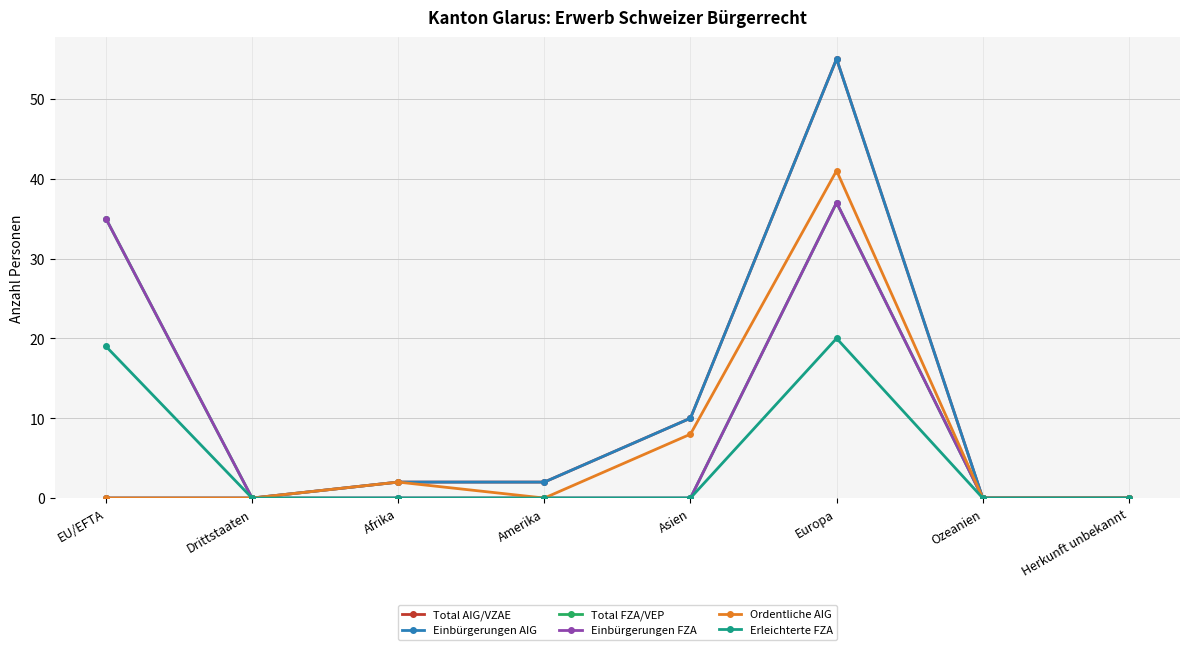

At which category does the chart reach its peak across all series?

Europa